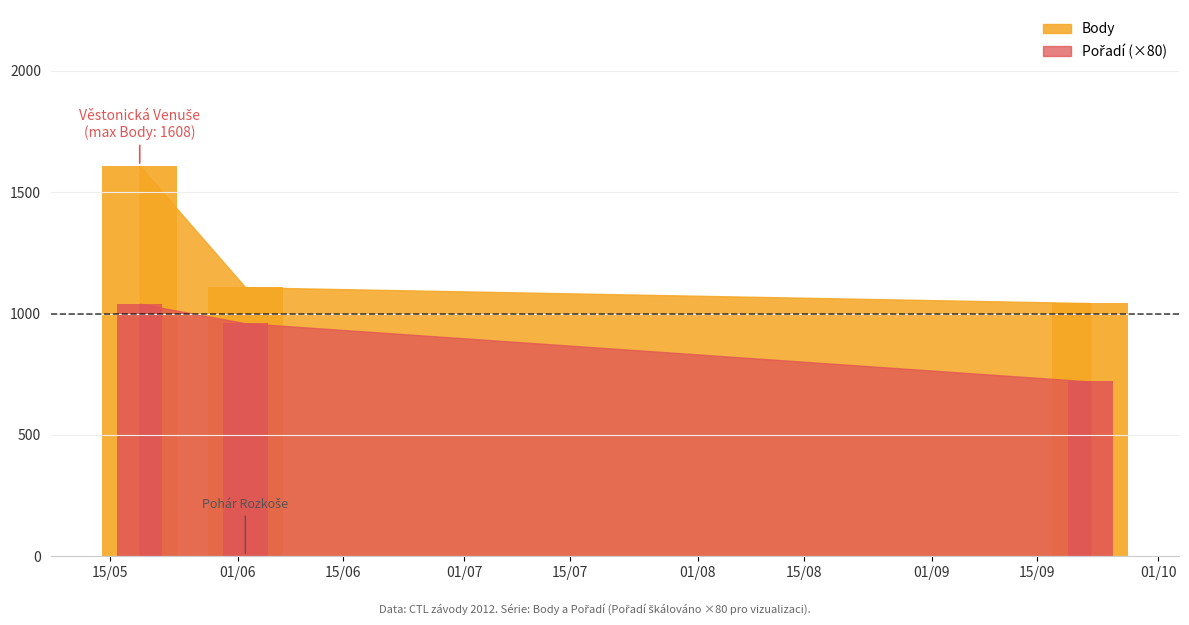

True or false: Pořadí has a value of 653 at 01/06.

False